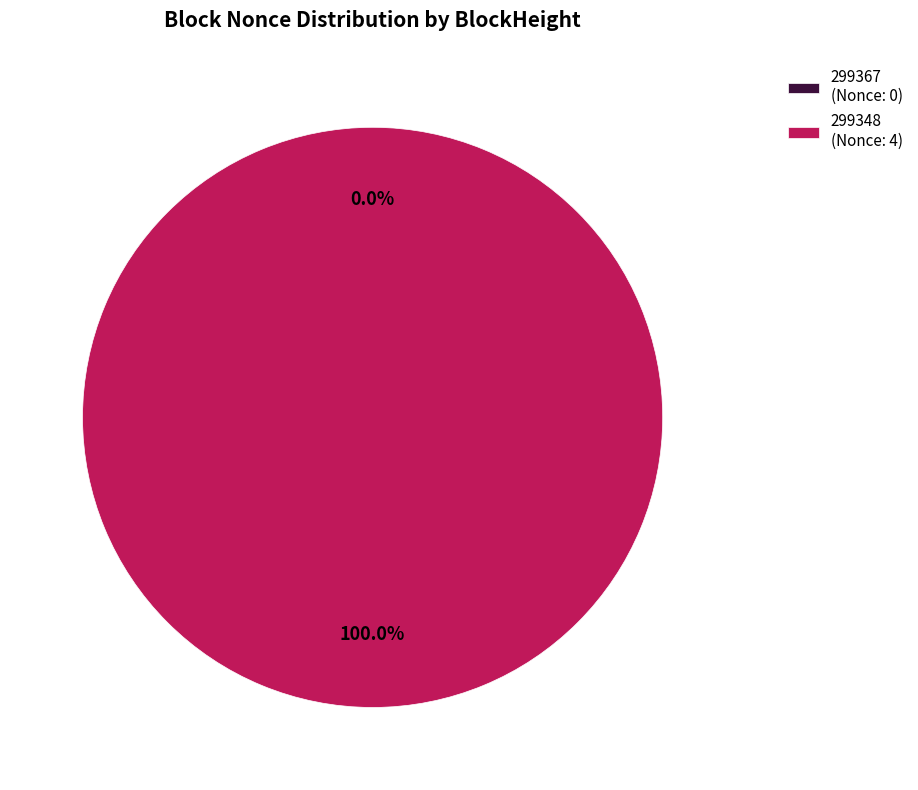

Which category has the biggest portion of the pie?

299348